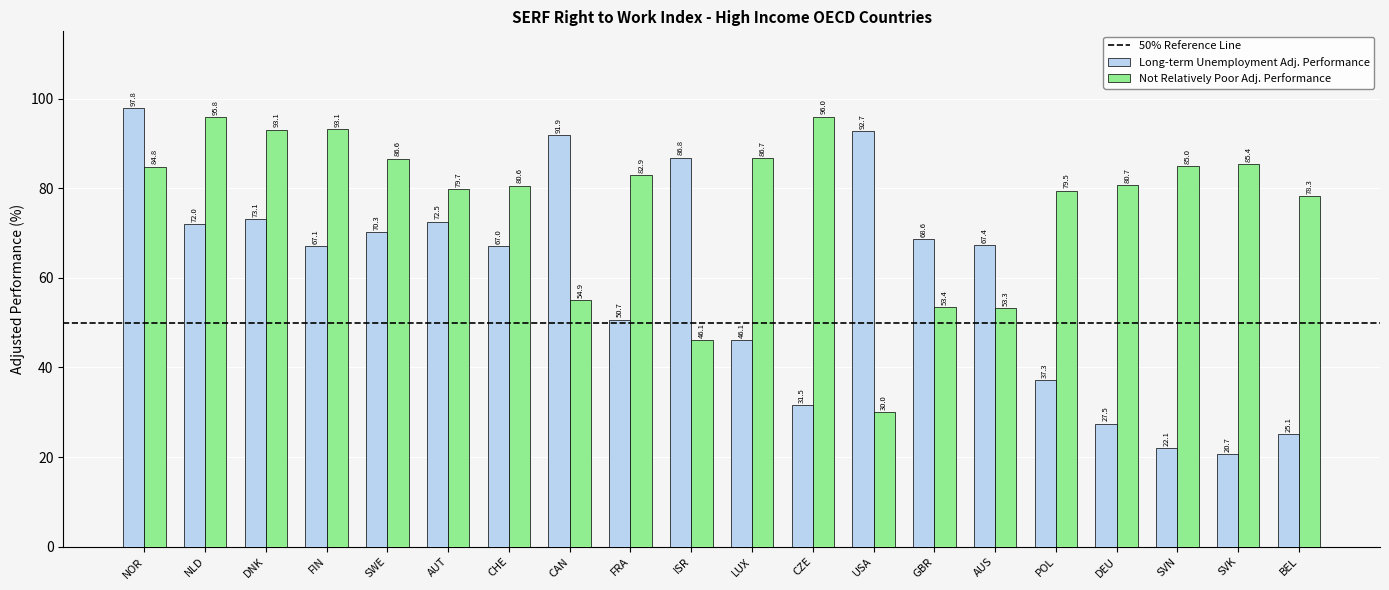

What is the maximum value for Not Relatively Poor Adj. Performance?

96.0